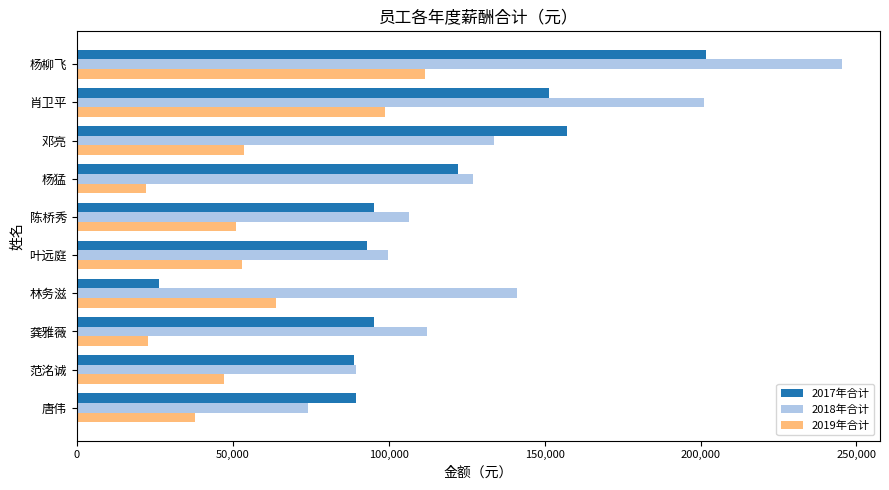

Rank the series by their average value, from highest to lowest.

2018年合计, 2017年合计, 2019年合计